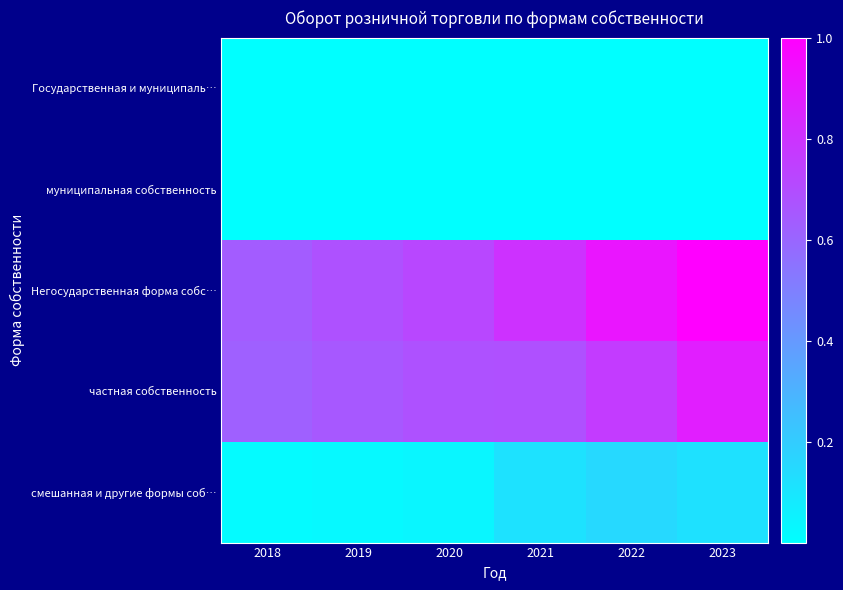

Which series has the widest spread of values?

Негосударственная форма собс…